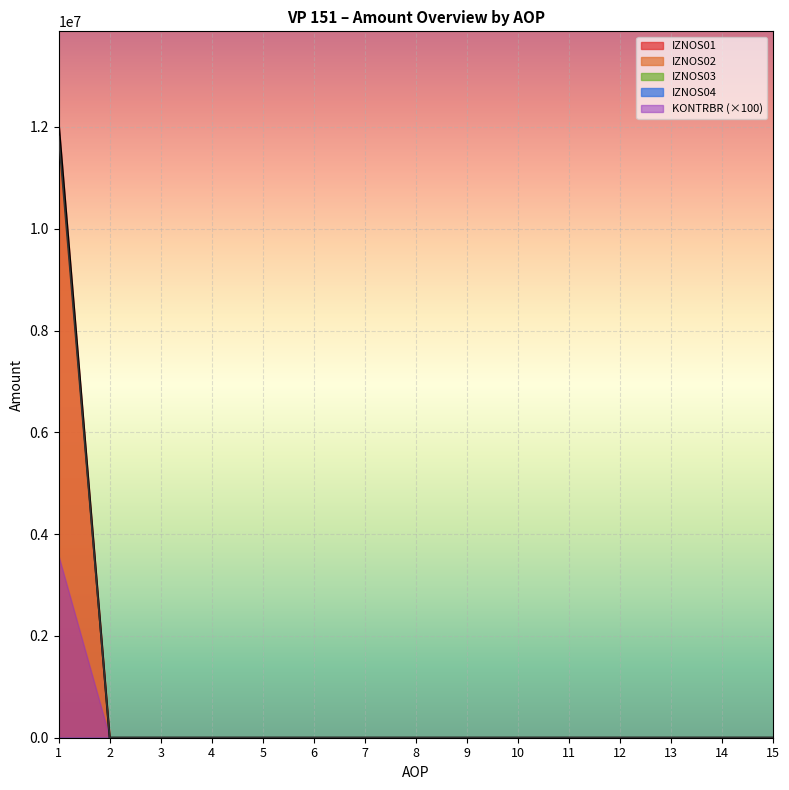

Reading left to right, list all the values displayed in this chart.

IZNOS01: 1=12068471.0	2=0.0	3=0.0	4=0.0	5=0.0	6=0.0	7=0.0	8=0.0	9=0.0	10=0.0	11=0.0	12=0.0	13=0.0	14=0.0	15=0.0
IZNOS02: 1=11812289.0	2=0.0	3=0.0	4=0.0	5=0.0	6=0.0	7=0.0	8=0.0	9=0.0	10=0.0	11=0.0	12=0.0	13=0.0	14=0.0	15=0.0
IZNOS03: 1=0.0	2=0.0	3=0.0	4=0.0	5=0.0	6=0.0	7=0.0	8=0.0	9=0.0	10=0.0	11=0.0	12=0.0	13=0.0	14=0.0	15=0.0
IZNOS04: 1=0.0	2=0.0	3=0.0	4=0.0	5=0.0	6=0.0	7=0.0	8=0.0	9=0.0	10=0.0	11=0.0	12=0.0	13=0.0	14=0.0	15=0.0
AOP: 1=1.0	2=2.0	3=3.0	4=4.0	5=5.0	6=6.0	7=7.0	8=8.0	9=9.0	10=10.0	11=11.0	12=12.0	13=13.0	14=14.0	15=15.0
KONTRBR: 1=35693.0	2=0.0	3=0.0	4=0.0	5=0.0	6=0.0	7=0.0	8=0.0	9=0.0	10=0.0	11=0.0	12=0.0	13=0.0	14=0.0	15=0.0